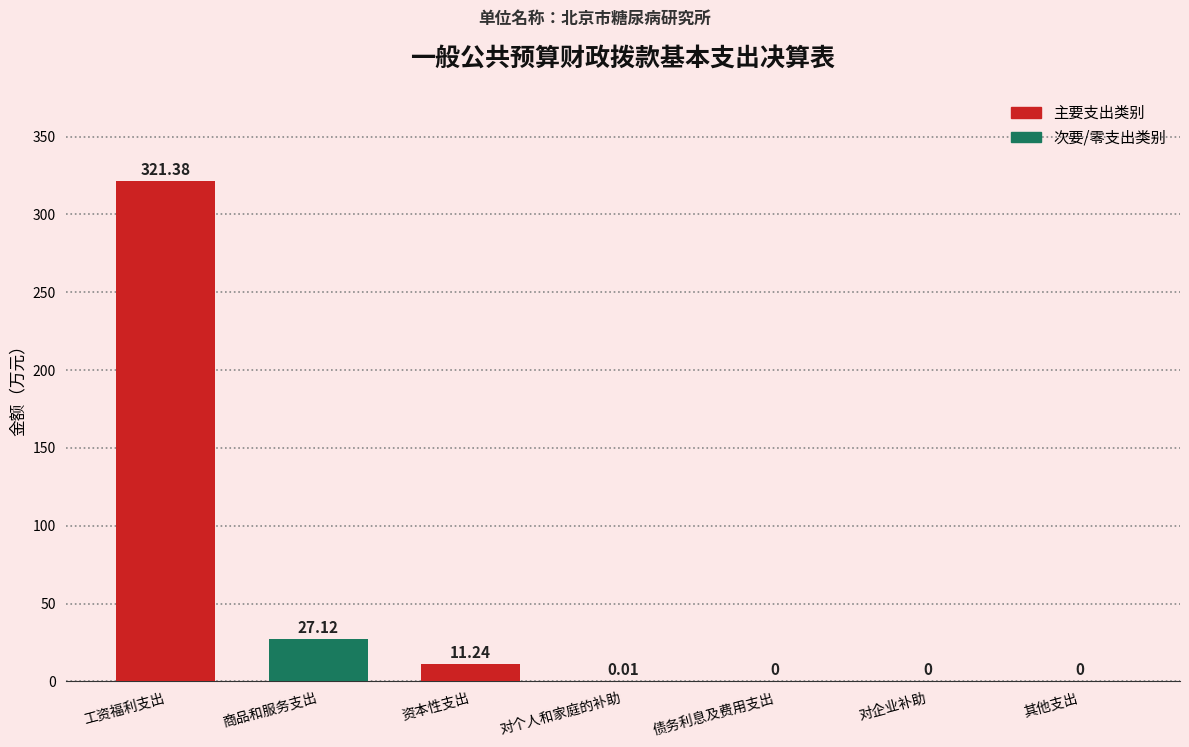

What is the change in value from 商品和服务支出 to 对企业补助?

-27.1